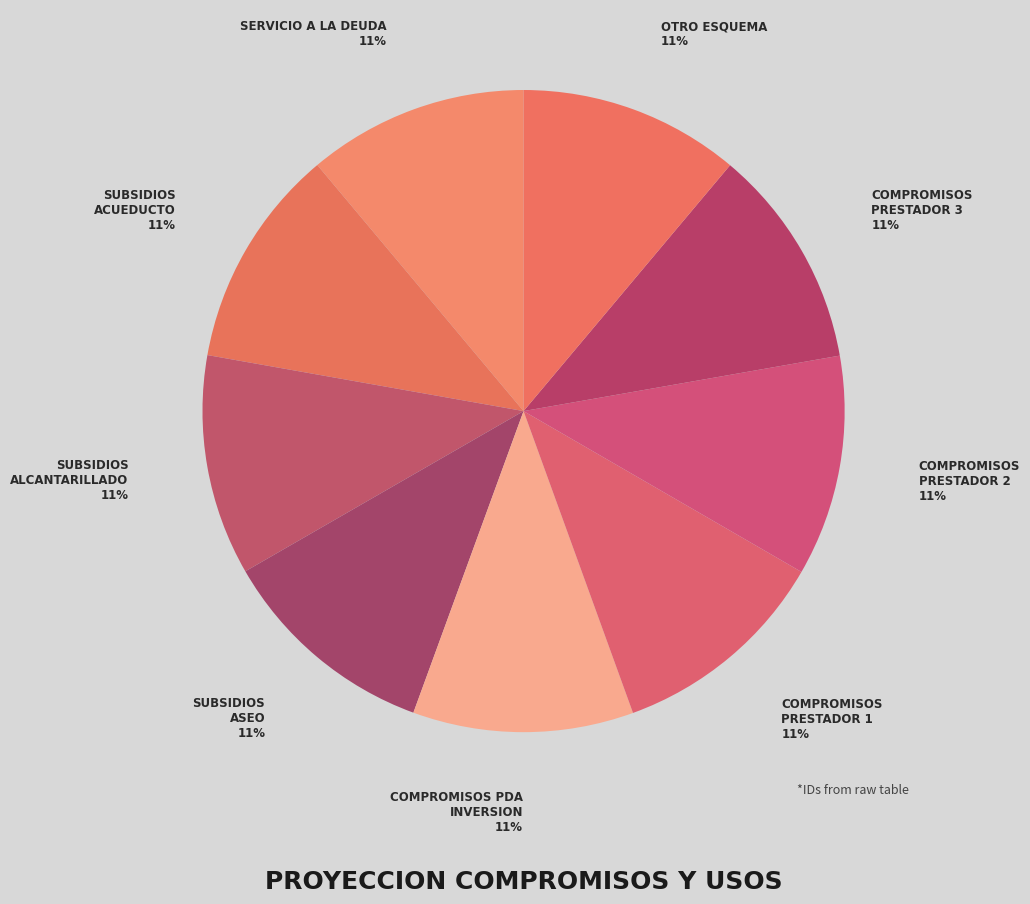

To the nearest percent, what portion does COMPROMISOS INVERSION PRESTADOR 3 represent?

11%